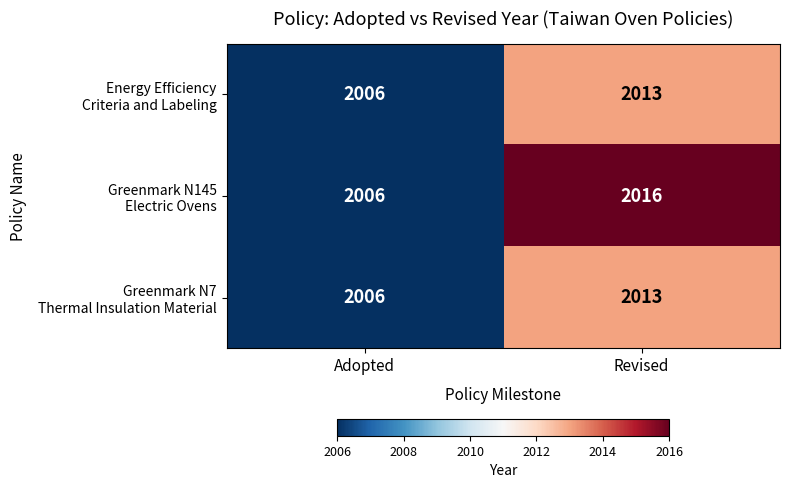

Count the number of categories in the chart.

2